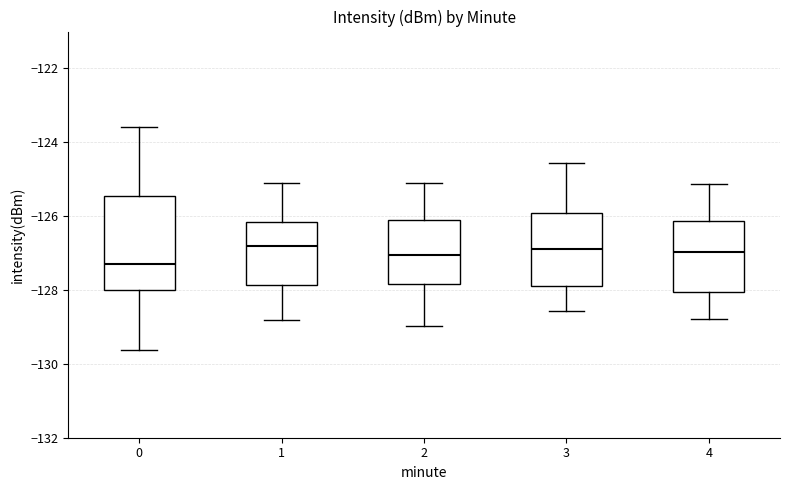

Which box is the tallest, from its lower edge to its upper edge?

0